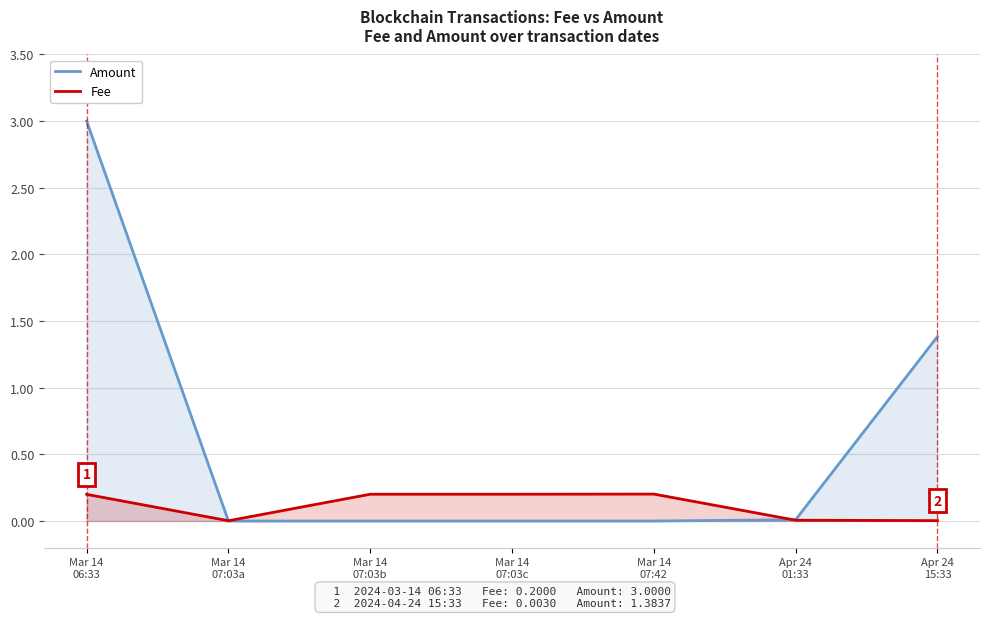

How many positive values does the Amount series have?

3